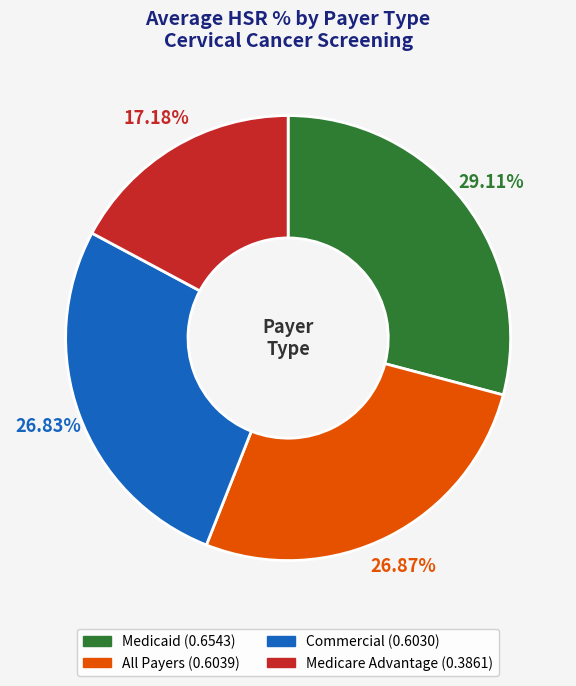

Which has a higher value, Medicaid or Commercial?

Medicaid